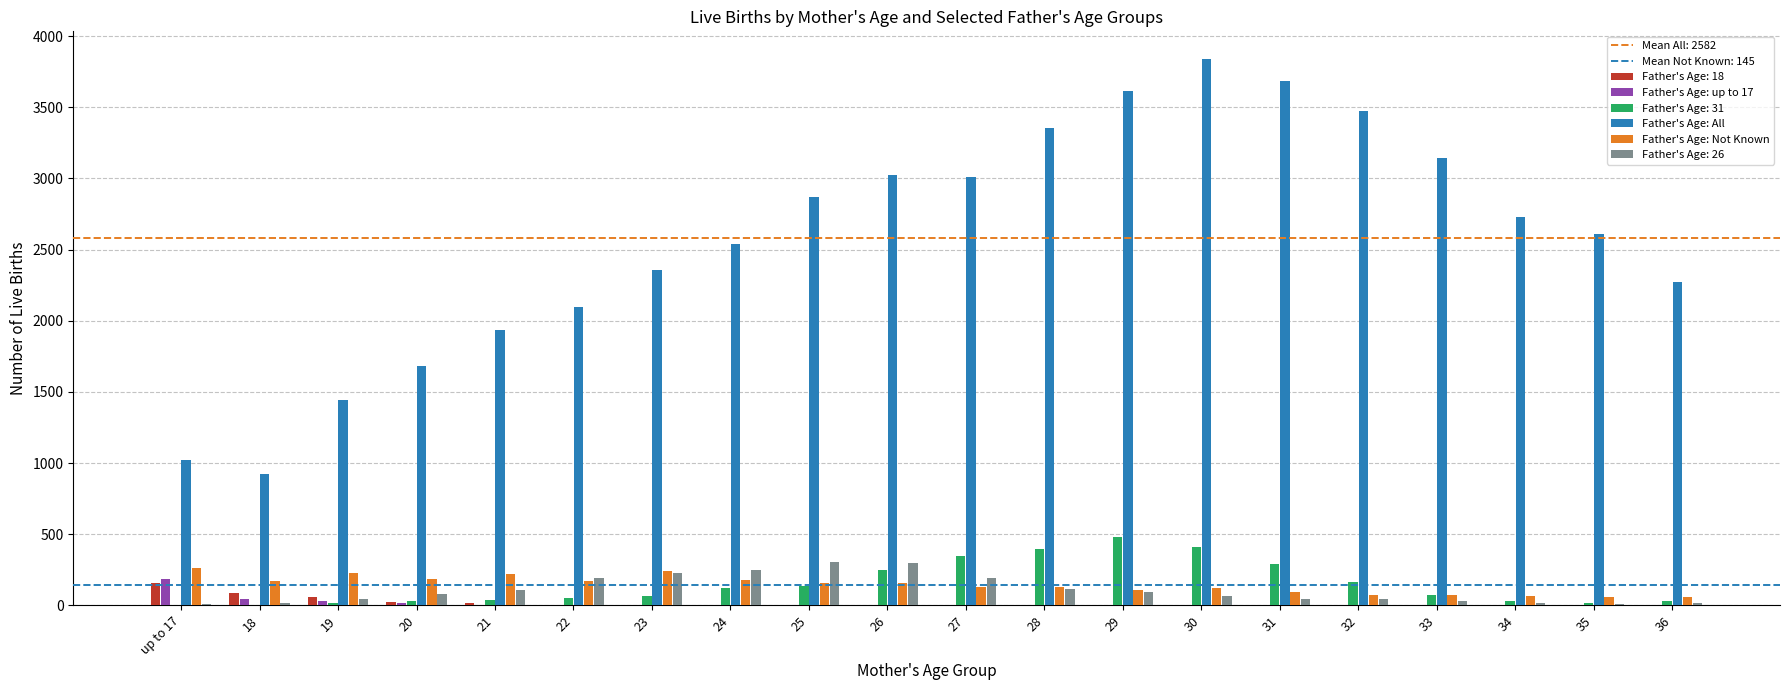

Is the value of Father's Age: 31 at 25 greater than the value of Father's Age: All at 18?

No